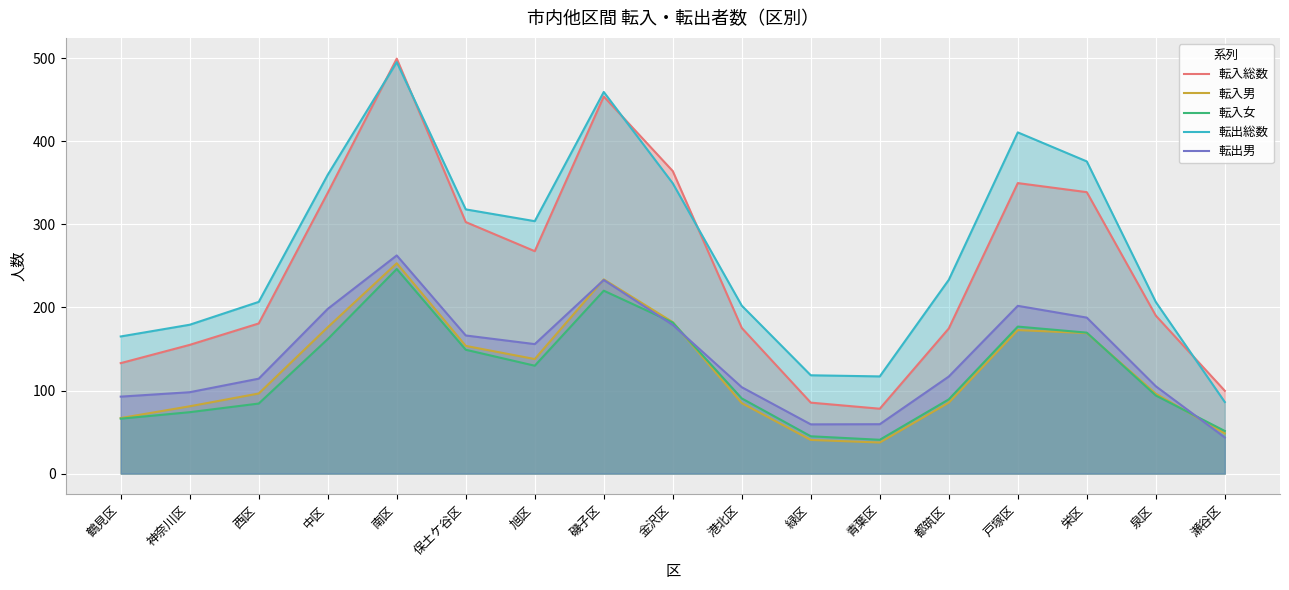

At which label does 転入男 first exceed 96?

西区